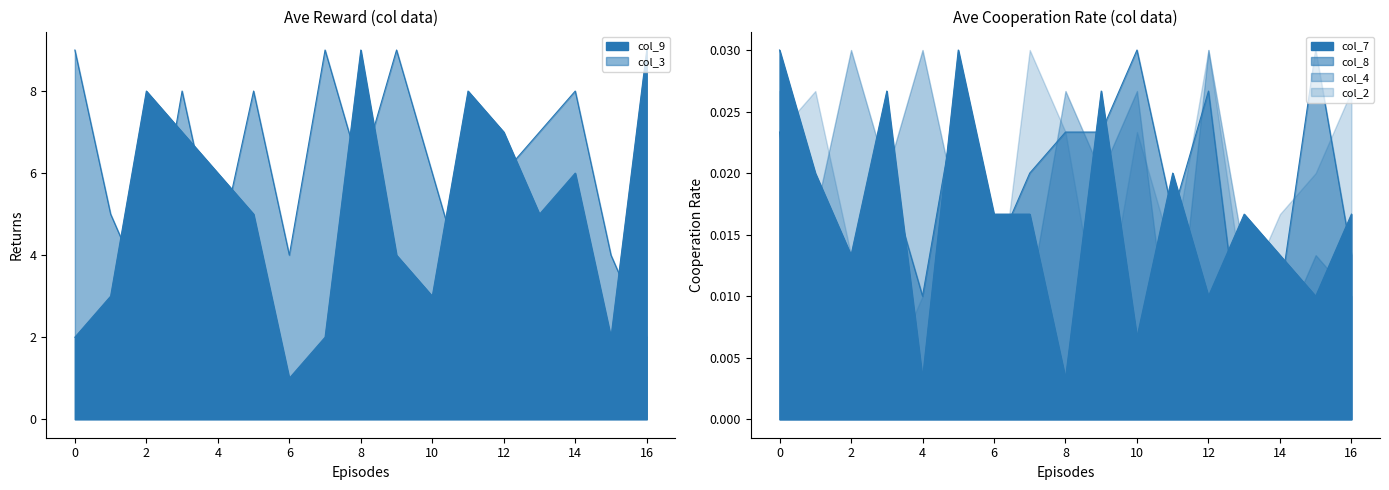

Which series has the largest total across all categories?

col_3